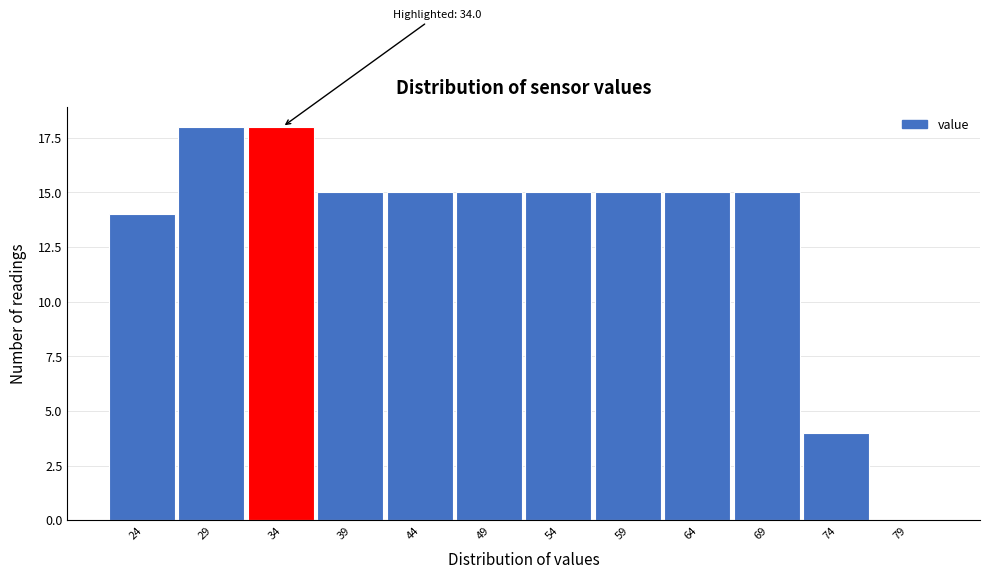

Reading left to right, list all the values displayed in this chart.

24=14	29=18	34=18	39=15	44=15	49=15	54=15	59=15	64=15	69=15	74=4	79=0